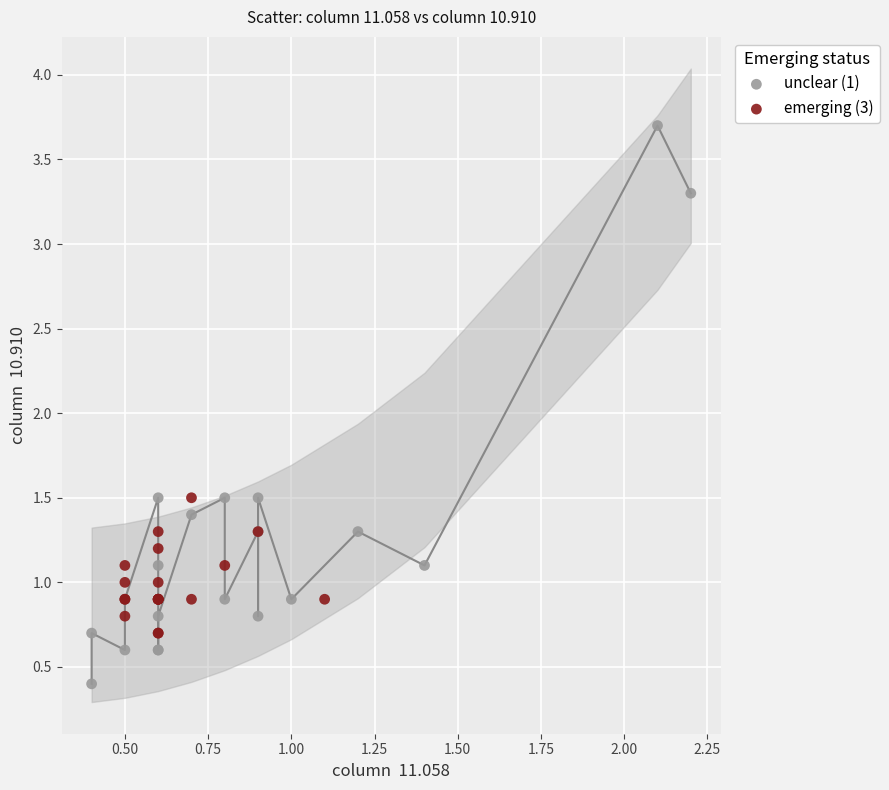

Which series reaches the minimum Y coordinate?

unclear (1)